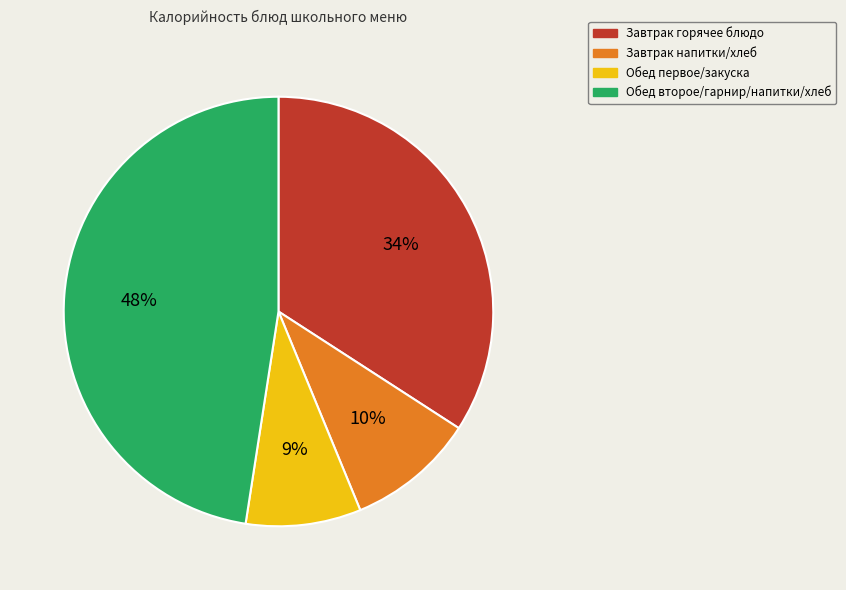

Is the sum of Завтрак напитки/хлеб and Обед второе/гарнир/напитки/хлеб greater than half?

Yes